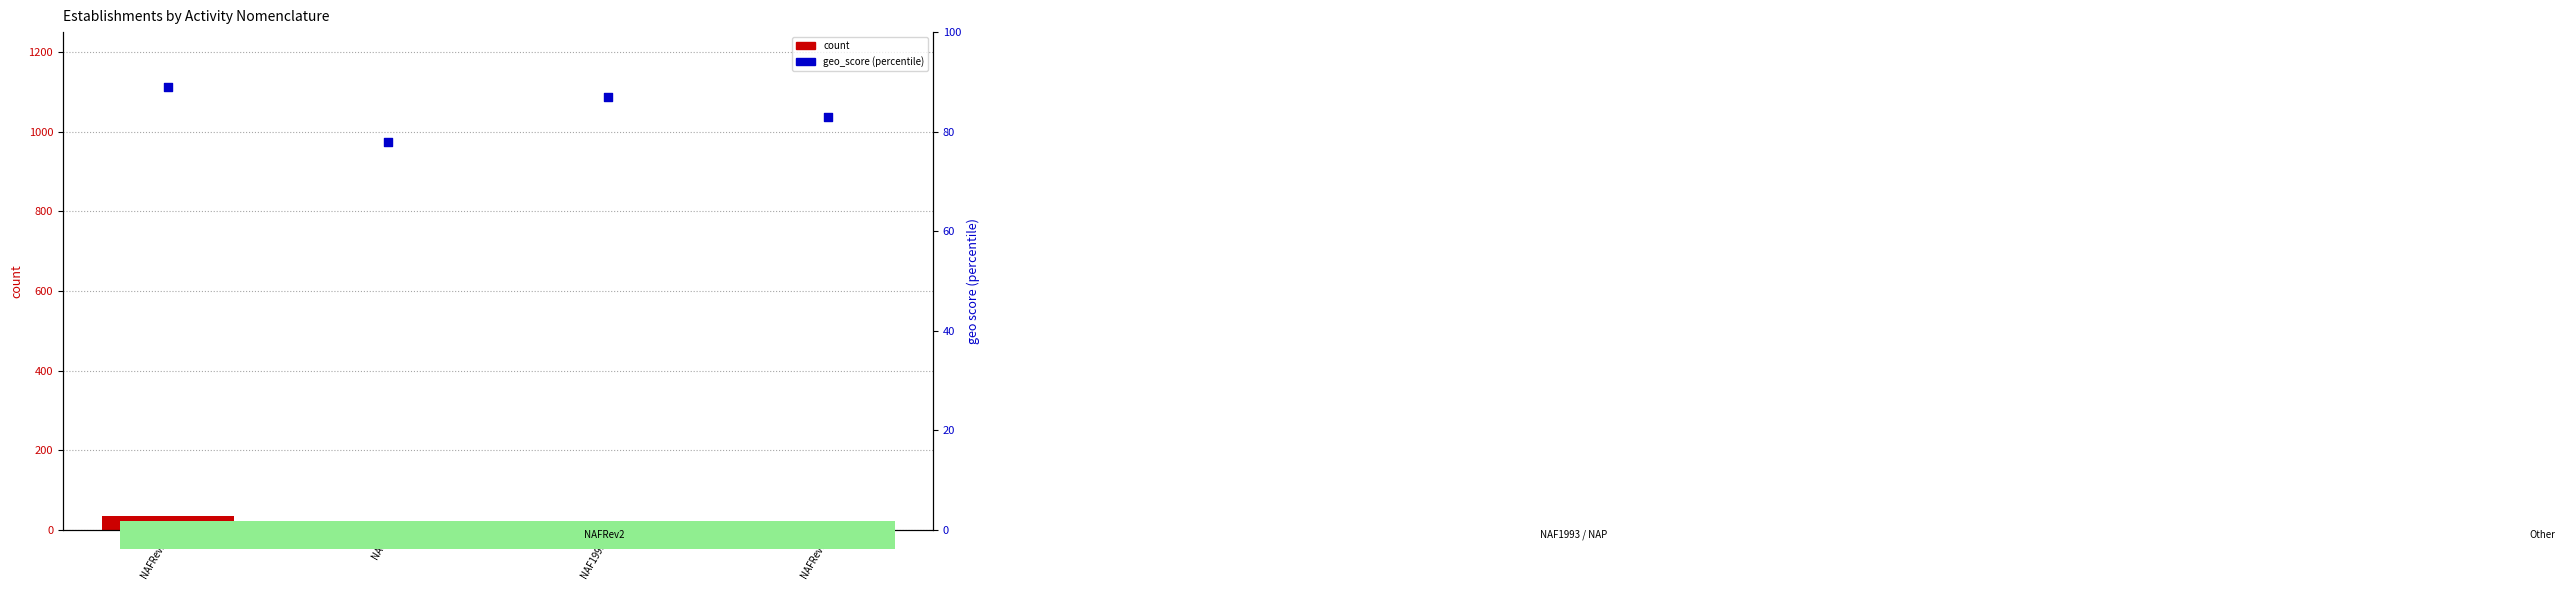

Which series contains the lowest Y value?

count